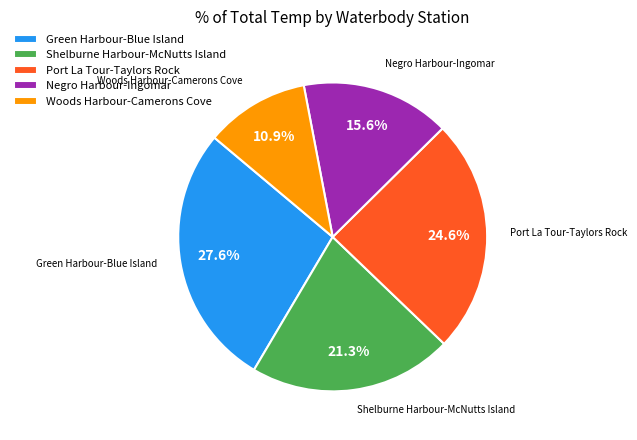

How many segments does this pie chart have?

5